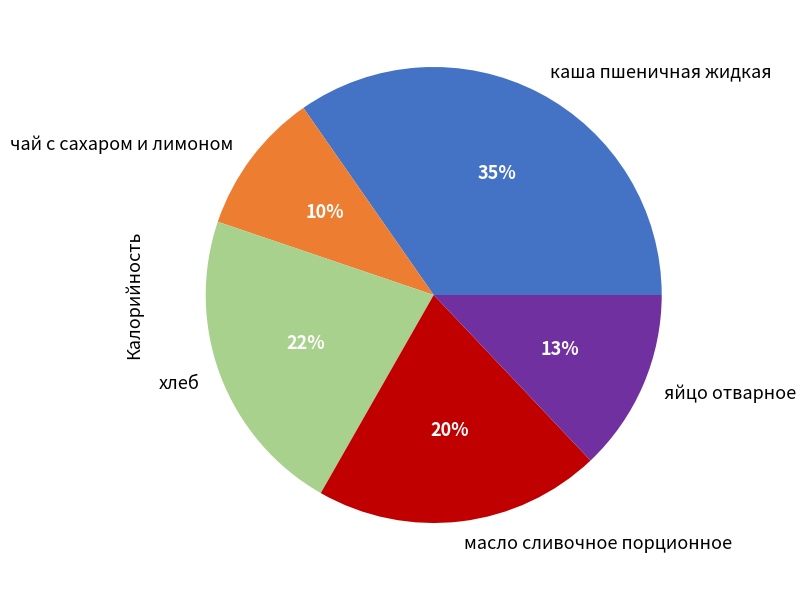

Is it true that масло сливочное порционное is 20% of the pie?

True